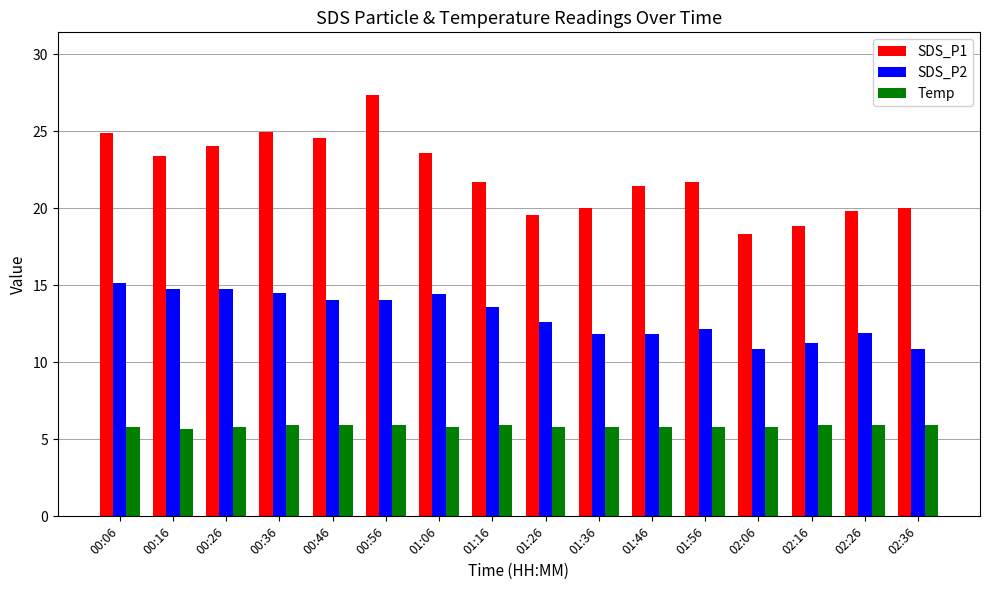

Is it true that SDS_P2 equals 12.6 at 01:26?

True